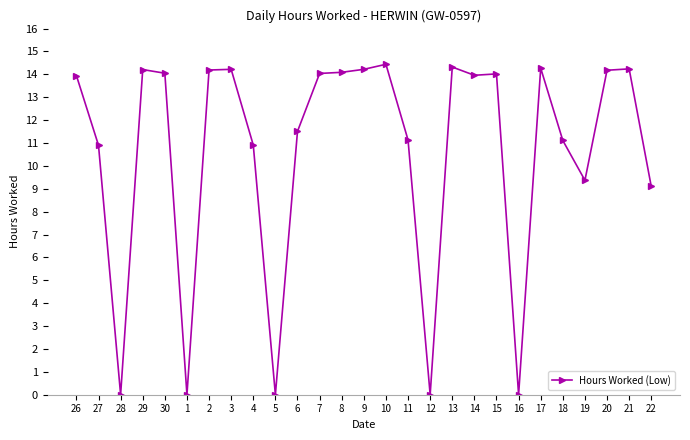

Where does the data first go above 13?

26